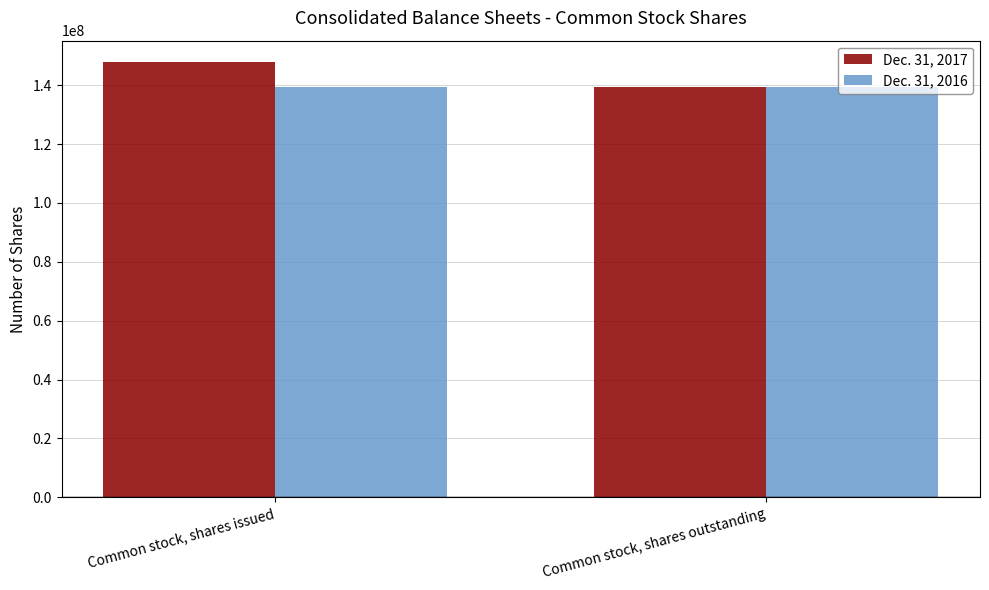

Rank the series by their average value, from lowest to highest.

Dec. 31, 2016, Dec. 31, 2017